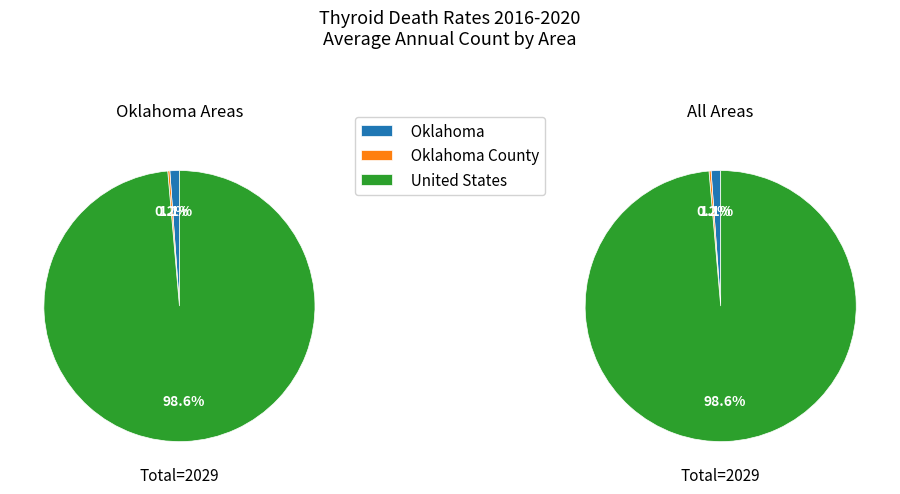

Which slice is the smallest?

Oklahoma County